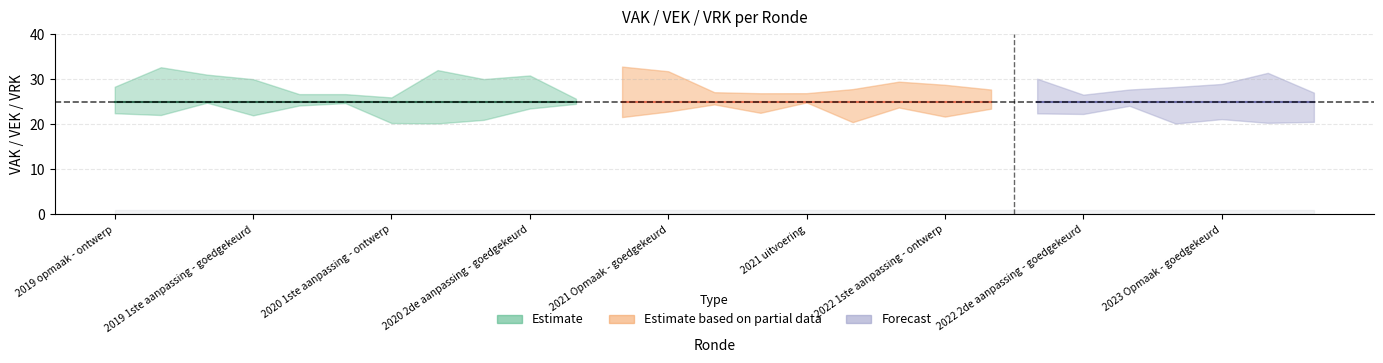

What is the sum of all VEK values?

675